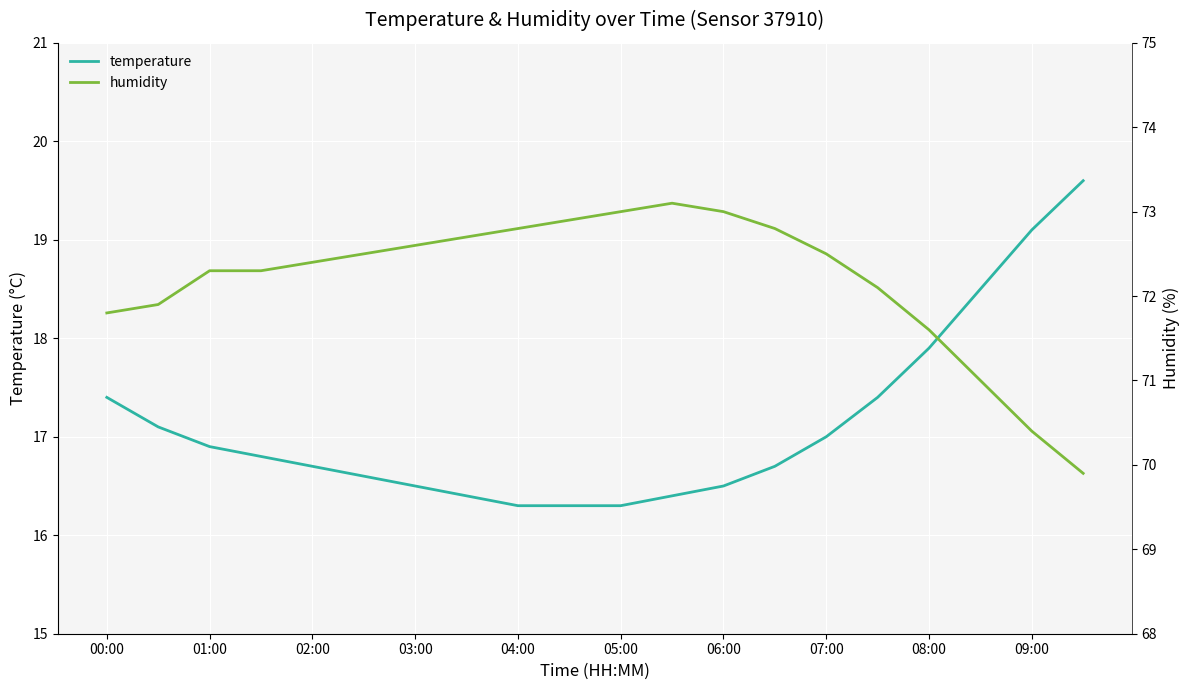

Which series has the largest total across all categories?

humidity